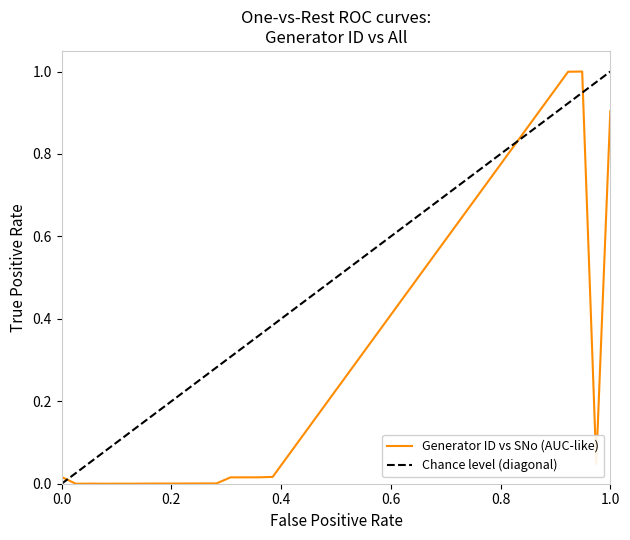

Reading right to left, transcribe all the data shown in this chart.

0.9	0.0	1.0	1.0	0.0	0.0	0.0	0.0	0.0	0.0	0.0	0.0	0.0	0.0	0.0	0.0	0.0	0.0	0.0	0.0